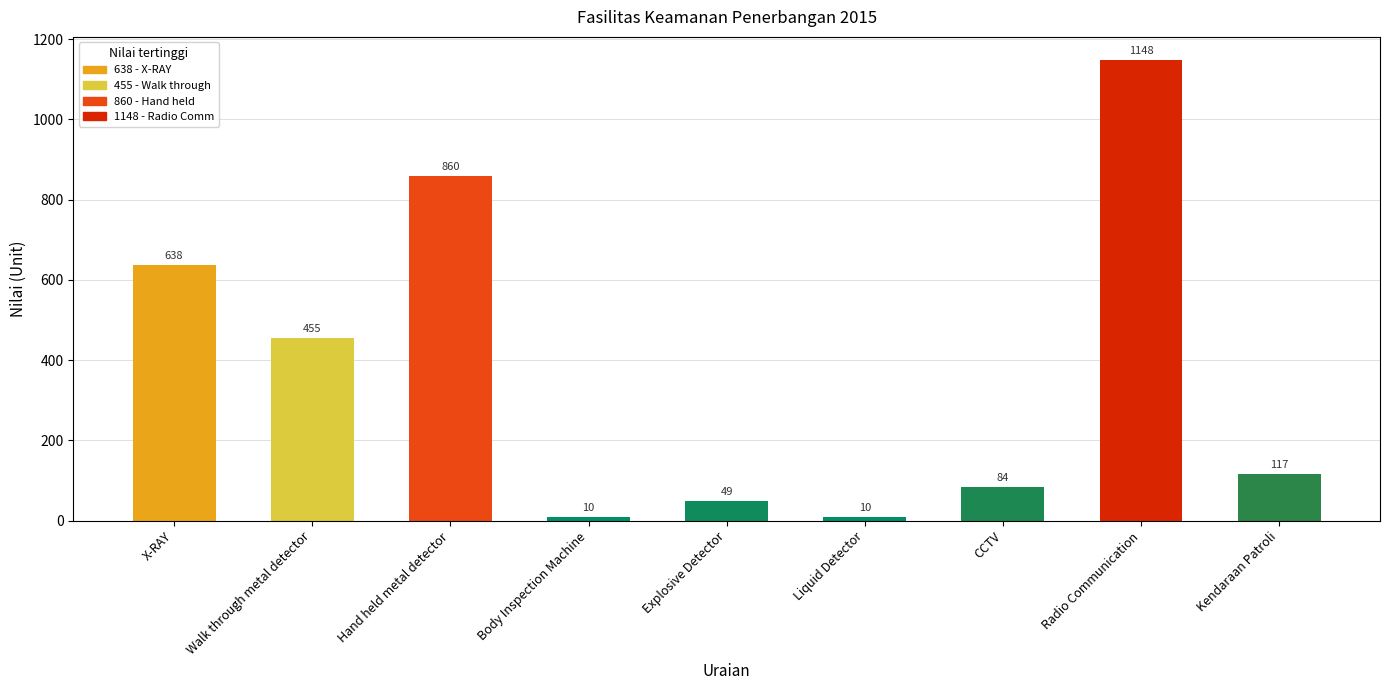

Reading left to right, transcribe all the data shown in this chart.

X-RAY=638	Walk through metal detector=455	Hand held metal detector=860	Body Inspection Machine=10	Explosive Detector=49	Liquid Detector=10	CCTV=84	Radio Communication=1148	Kendaraan Patroli=117